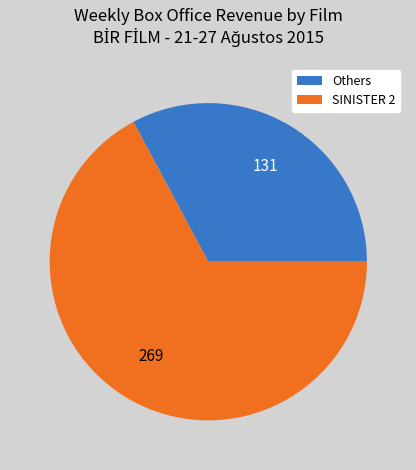

Which slice represents more than half of the pie?

SINISTER 2